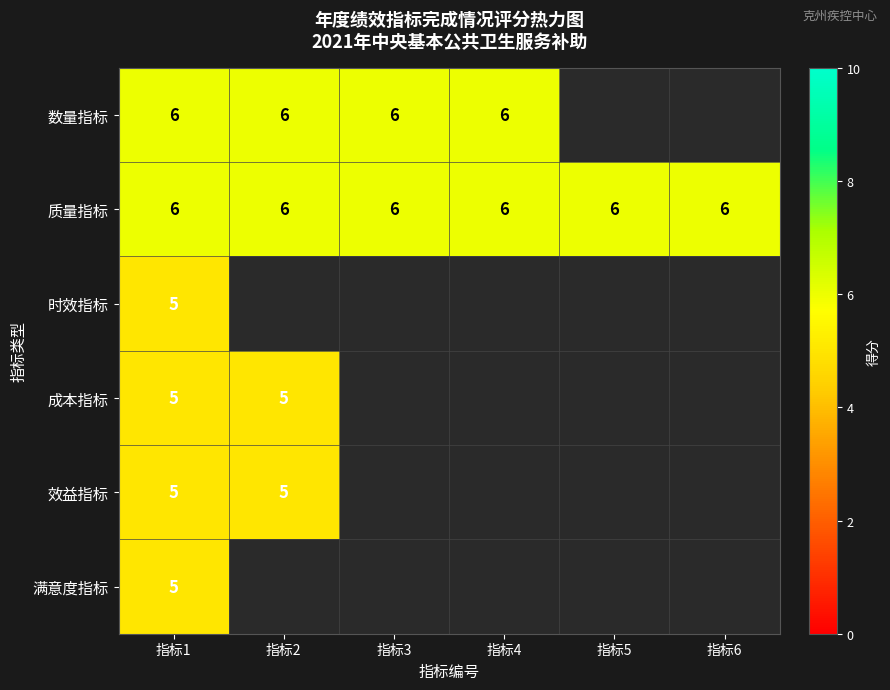

What is the sum of the 质量指标 values at 指标3 and 指标6?

12